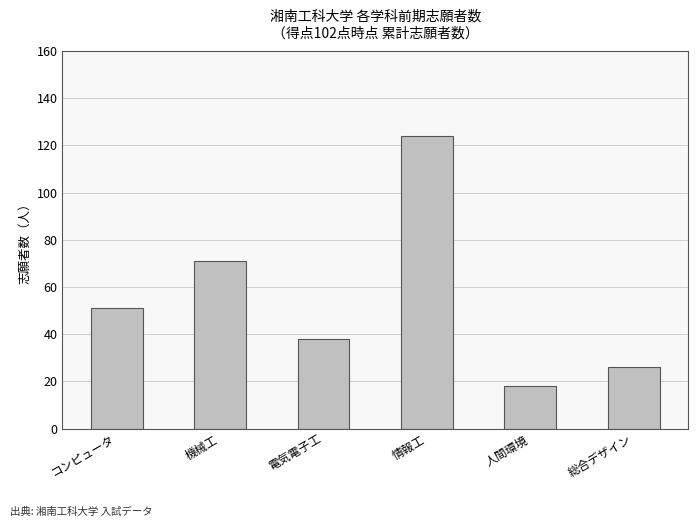

Reading left to right, what are all the values shown in this chart?

51	71	38	124	18	26